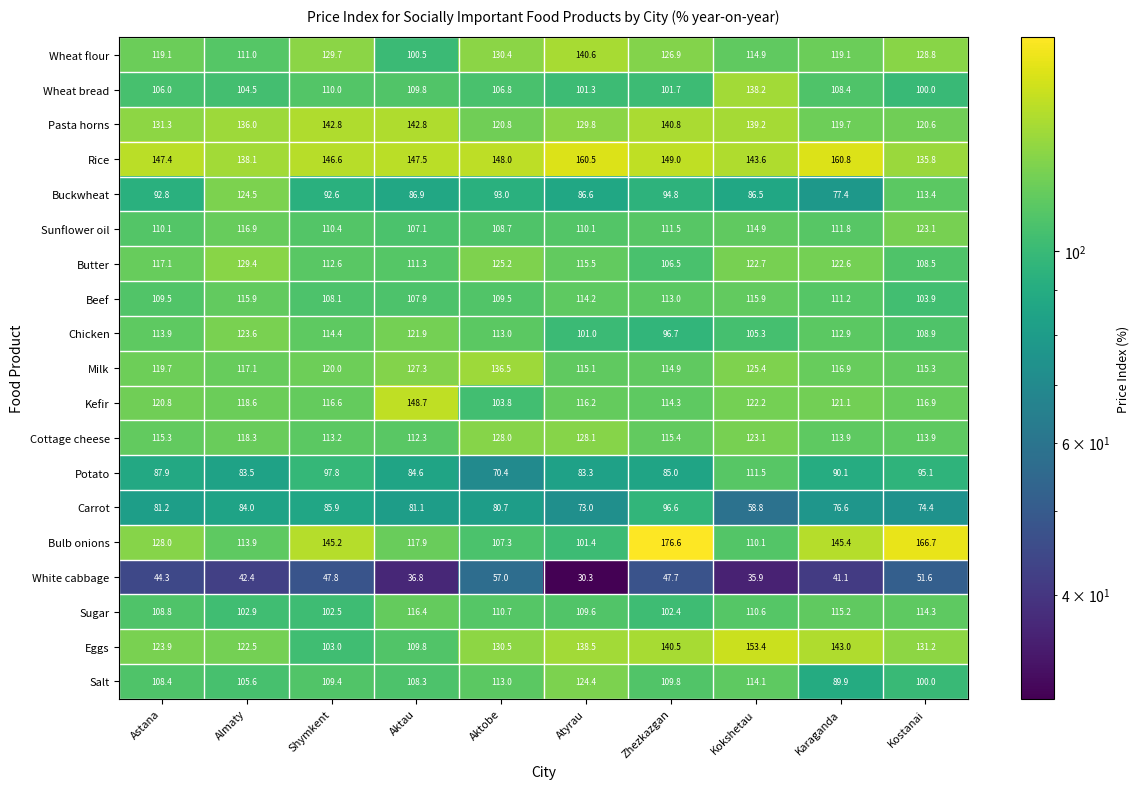

What is the spread (max minus min) of values at Shymkent?

98.8